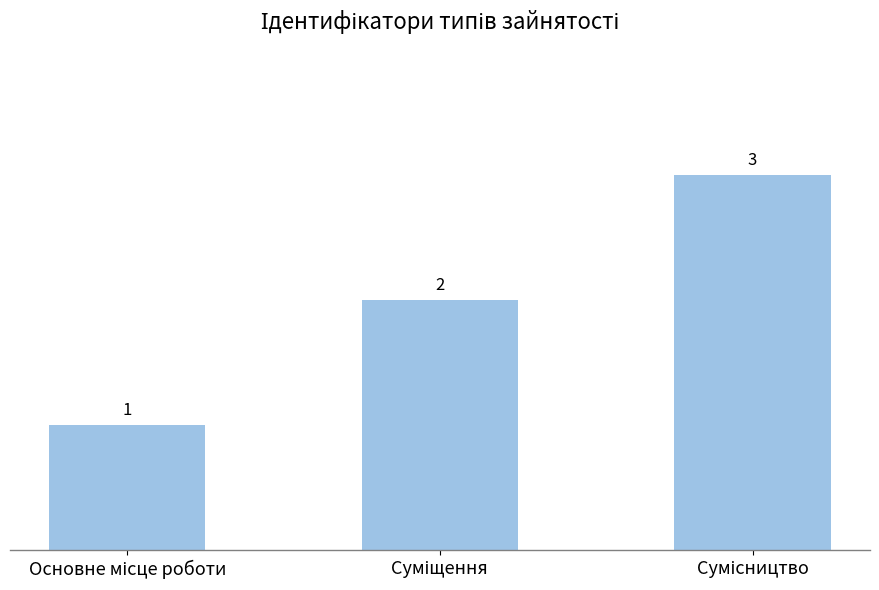

How many distinct data groups are displayed?

1